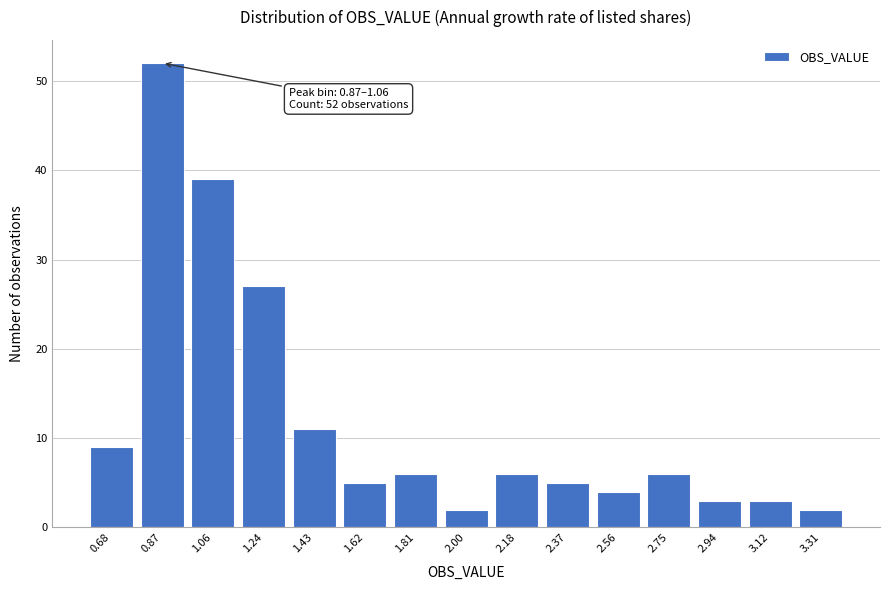

Reading left to right, list all the values displayed in this chart.

0.68=9	0.87=52	1.06=39	1.24=27	1.43=11	1.62=5	1.81=6	2.00=2	2.18=6	2.37=5	2.56=4	2.75=6	2.94=3	3.12=3	3.31=2